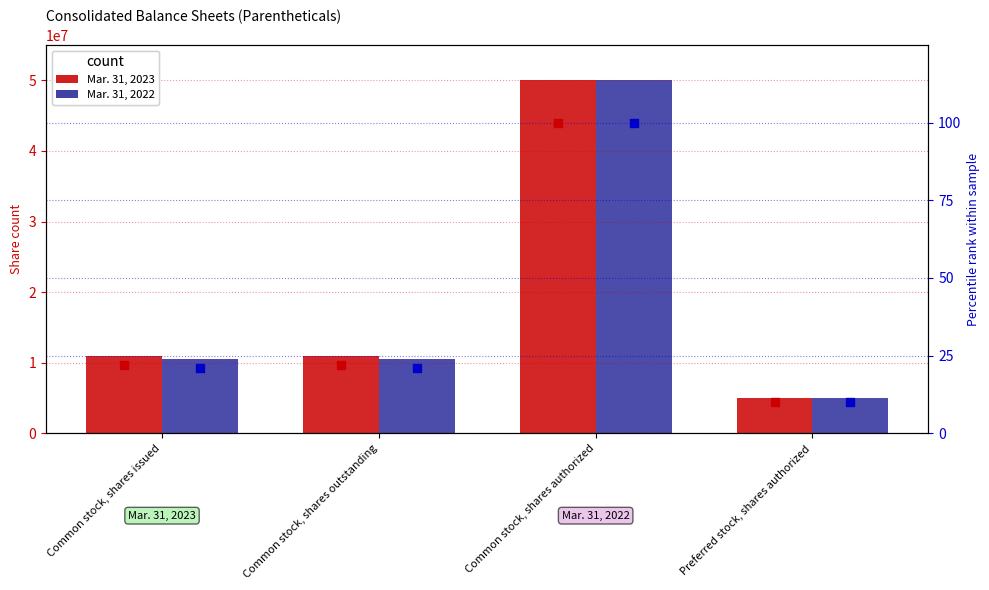

Which series has the widest spread of Y values?

Mar. 31, 2023